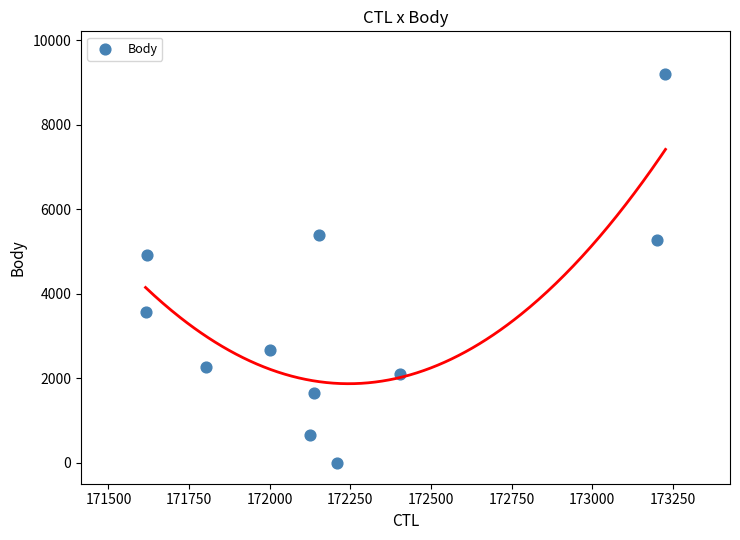

What is the range of Y values (max minus min)?

9217